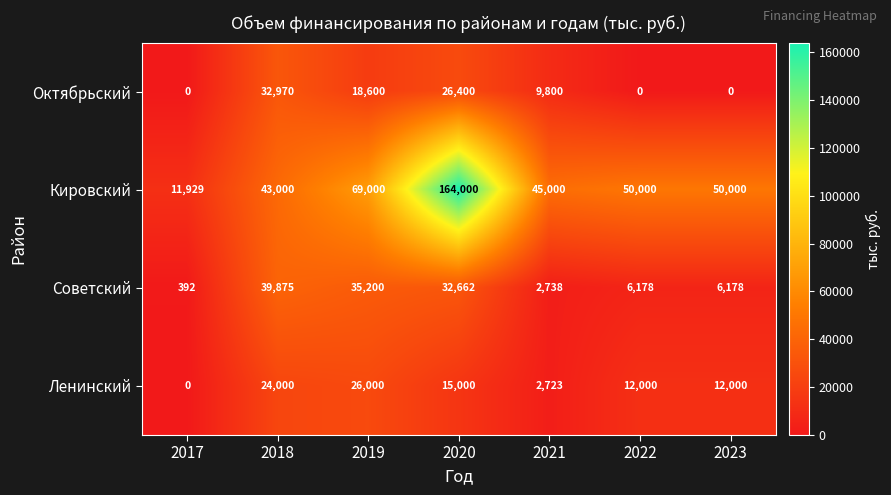

Which series has the largest total across all categories?

Кировский